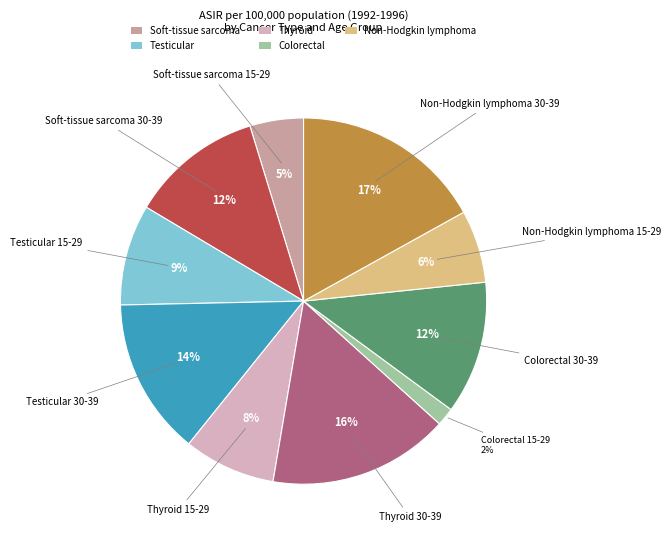

How many segments does this pie chart have?

10